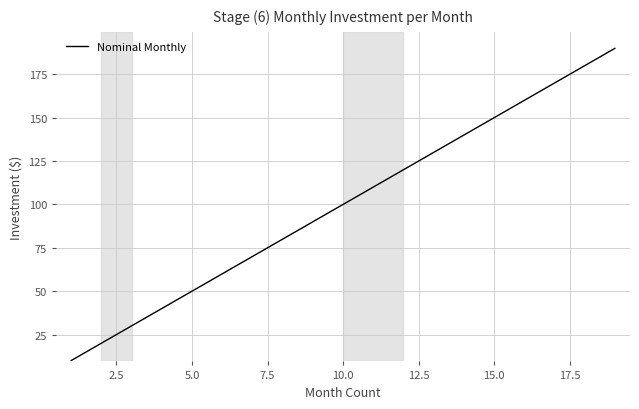

What is the difference between the maximum and minimum values?

179.9